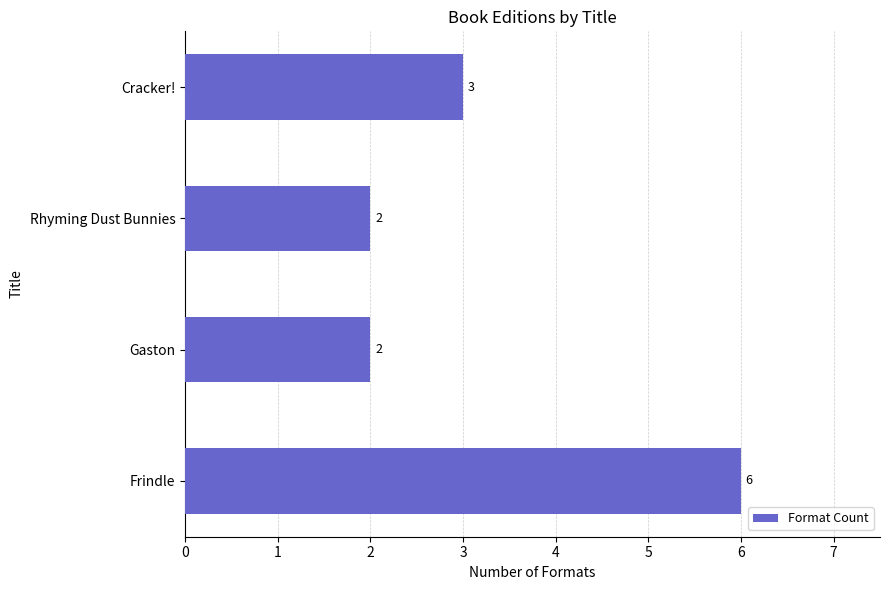

At which label is the value closest to 4?

Cracker!